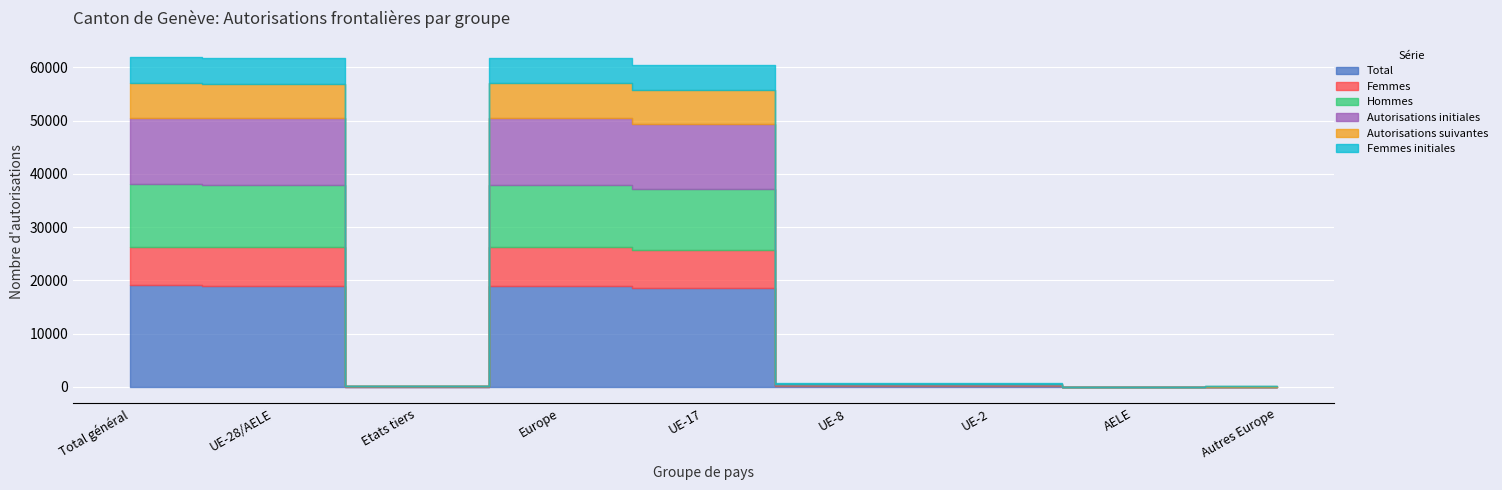

True or false: Femmes initiales has more than 2 points higher than both neighbors.

False